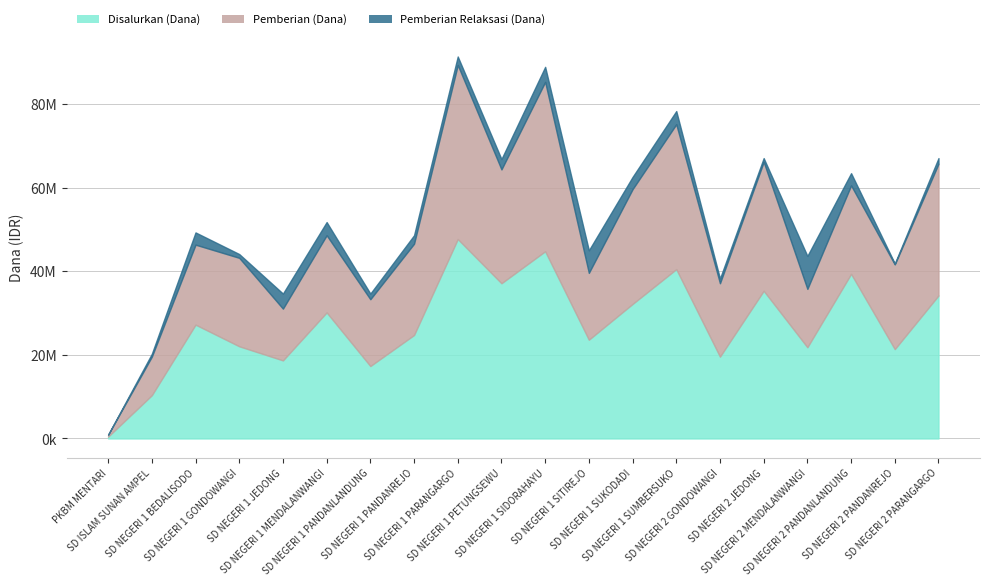

What is the average value of the Pemberian (Dana) series?

22061250